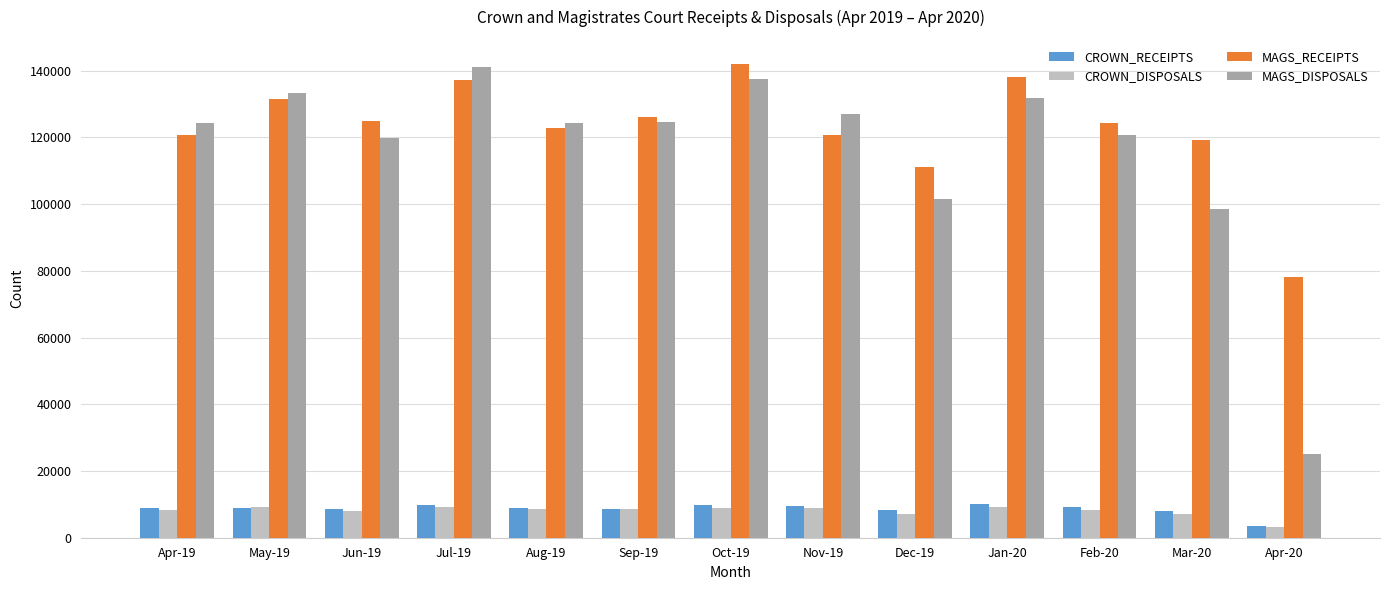

Which category has the lowest value in the CROWN_DISPOSALS series?

Apr-20